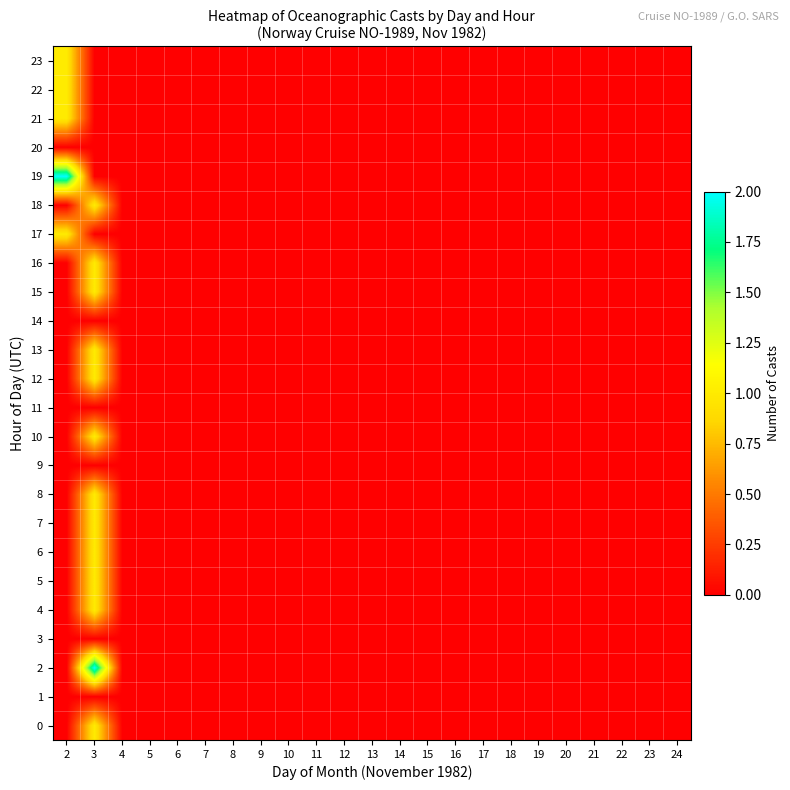

At how many categories does at least one series exceed 1?

2